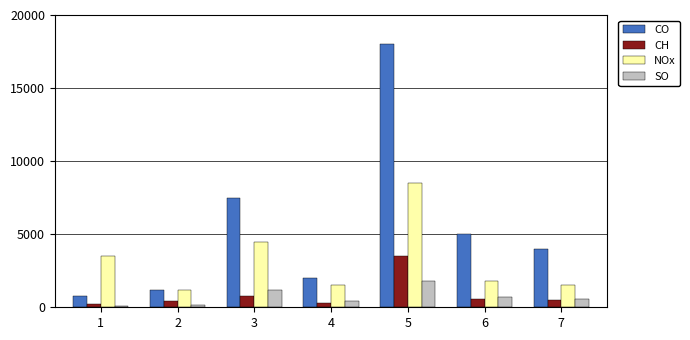

At which label is CO closest to 9400?

3